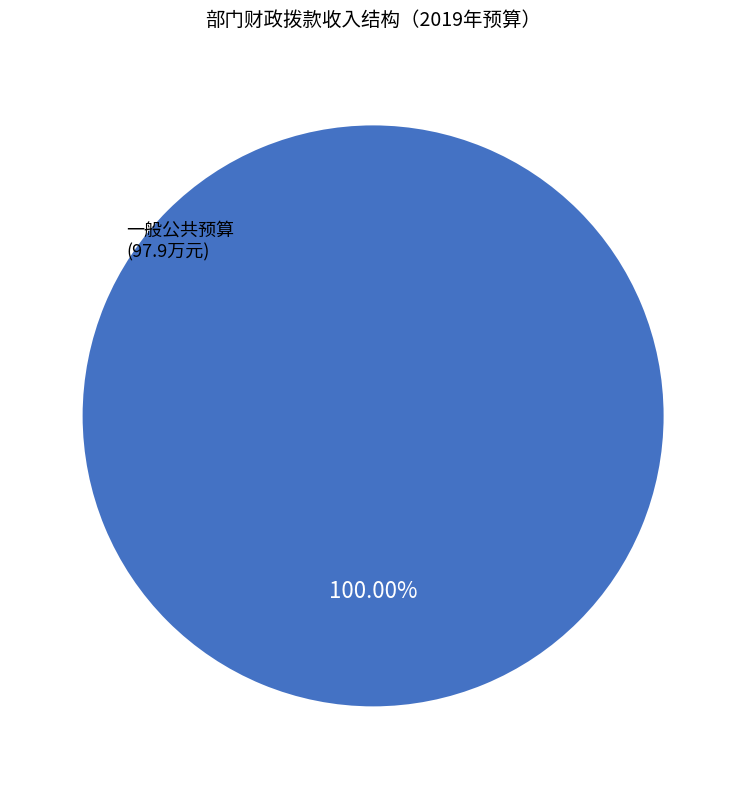

Count the number of slices in the pie.

1